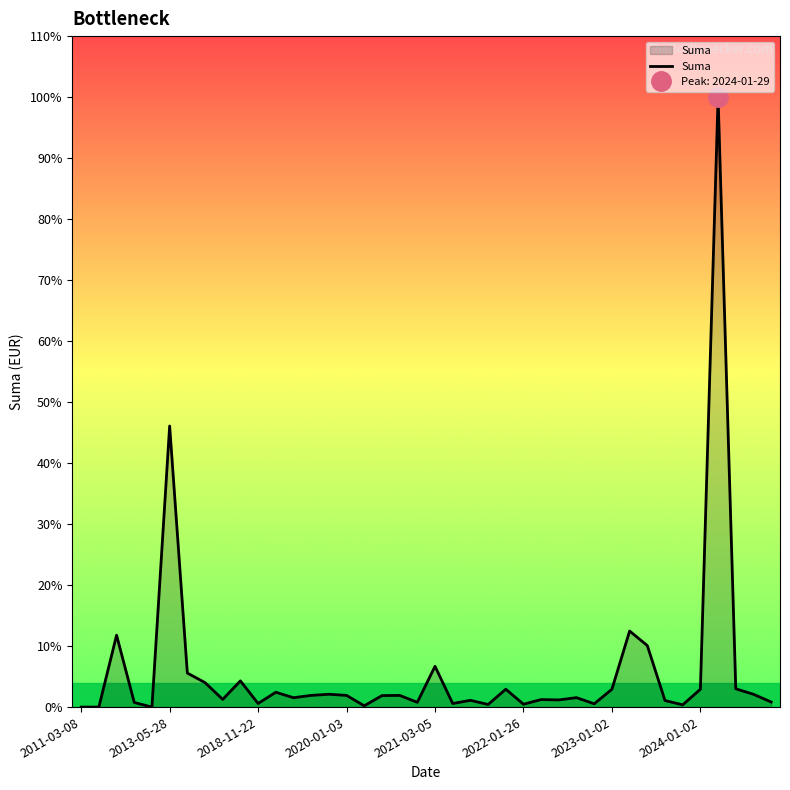

Which category has the lowest value across all series?

2011-03-08